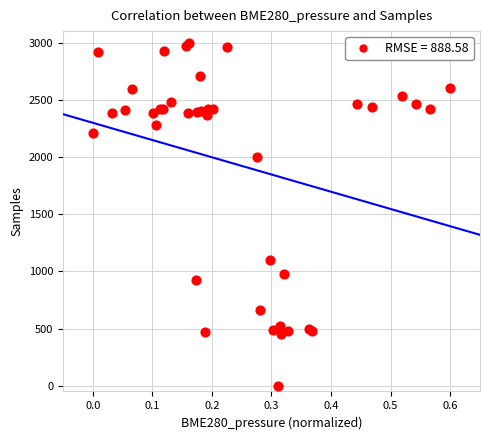

What Y value in the scatter plot is closest to 1500?

1101.6